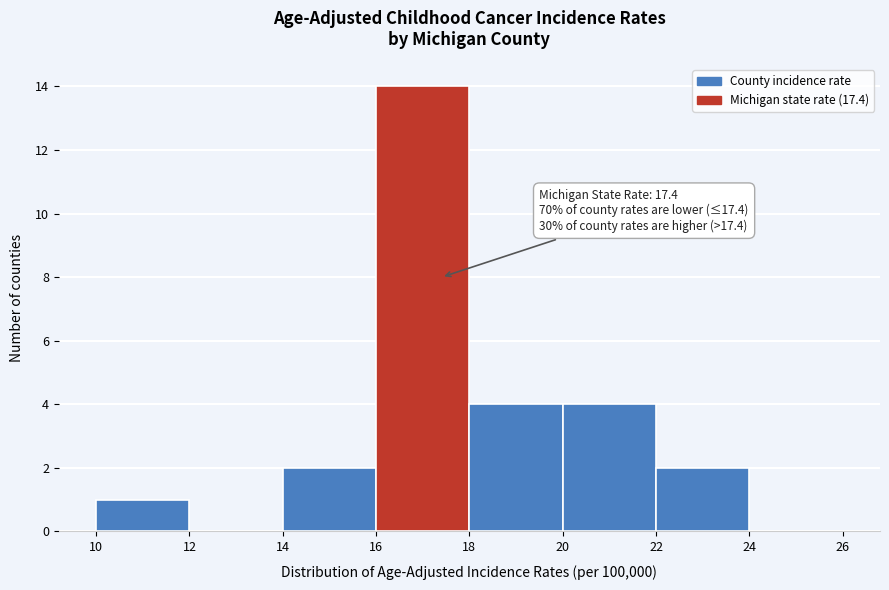

Over which range of the x-axis is the bar tallest?

16 to 18